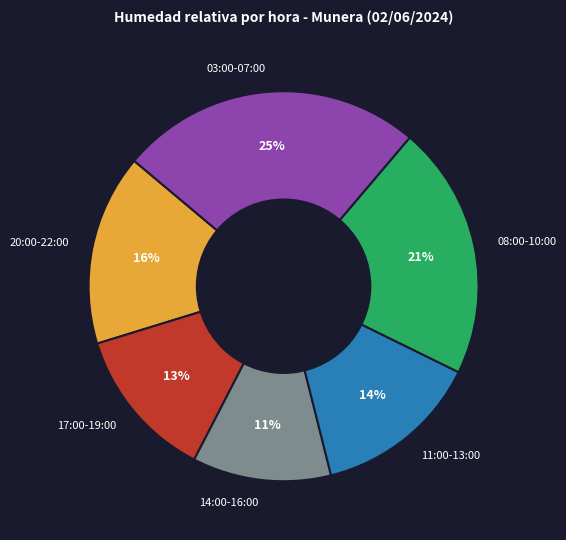

Is there a majority slice in this chart?

No